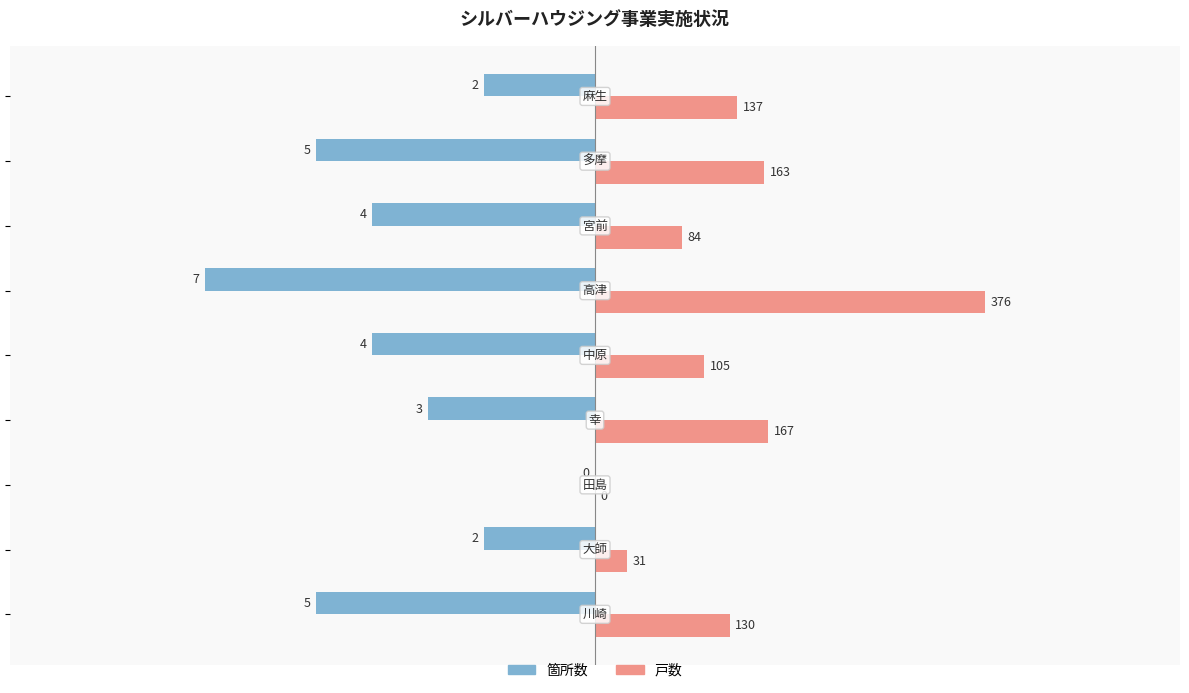

Rank the series by their maximum value, from highest to lowest.

戸数, 箇所数